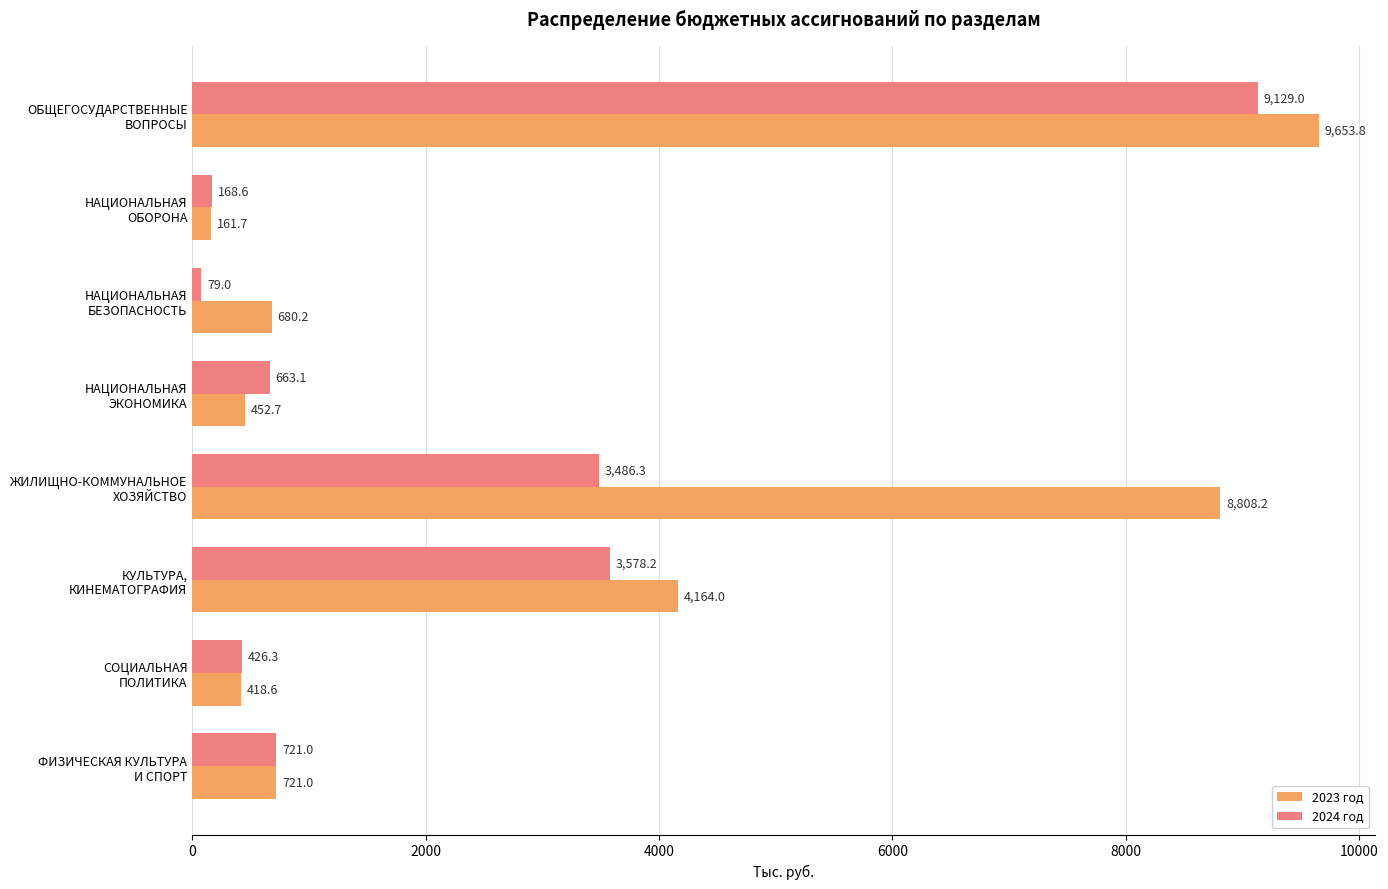

Which series has the largest range (max minus min)?

2023 год